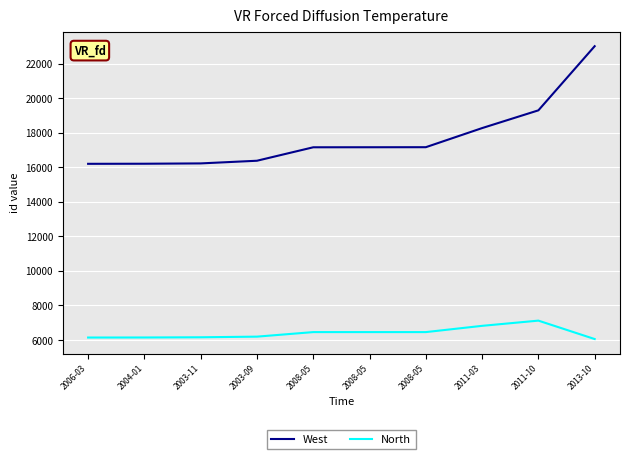

Which category has the highest value across all series?

2013-10